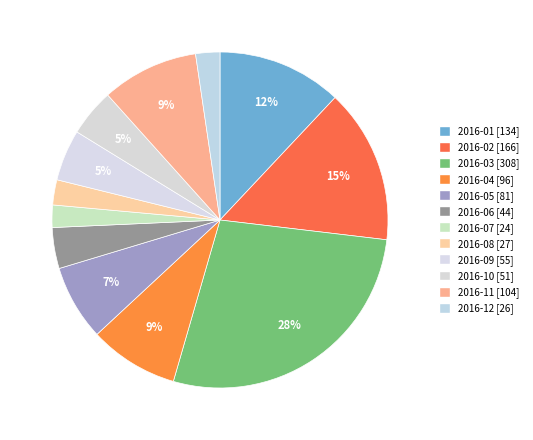

Is it true that 2016-09 is 1% of the pie?

False